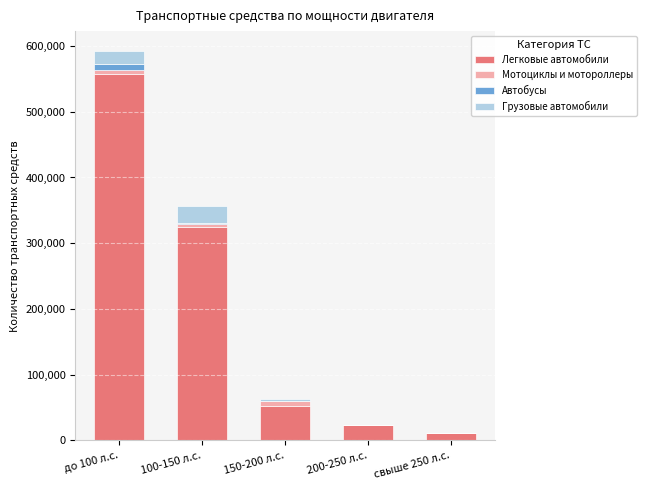

Reading left to right, what are the values for Легковые автомобили?

до 100 л.с.=557389	100-150 л.с.=324127	150-200 л.с.=52015	200-250 л.с.=23481	свыше 250 л.с.=10985